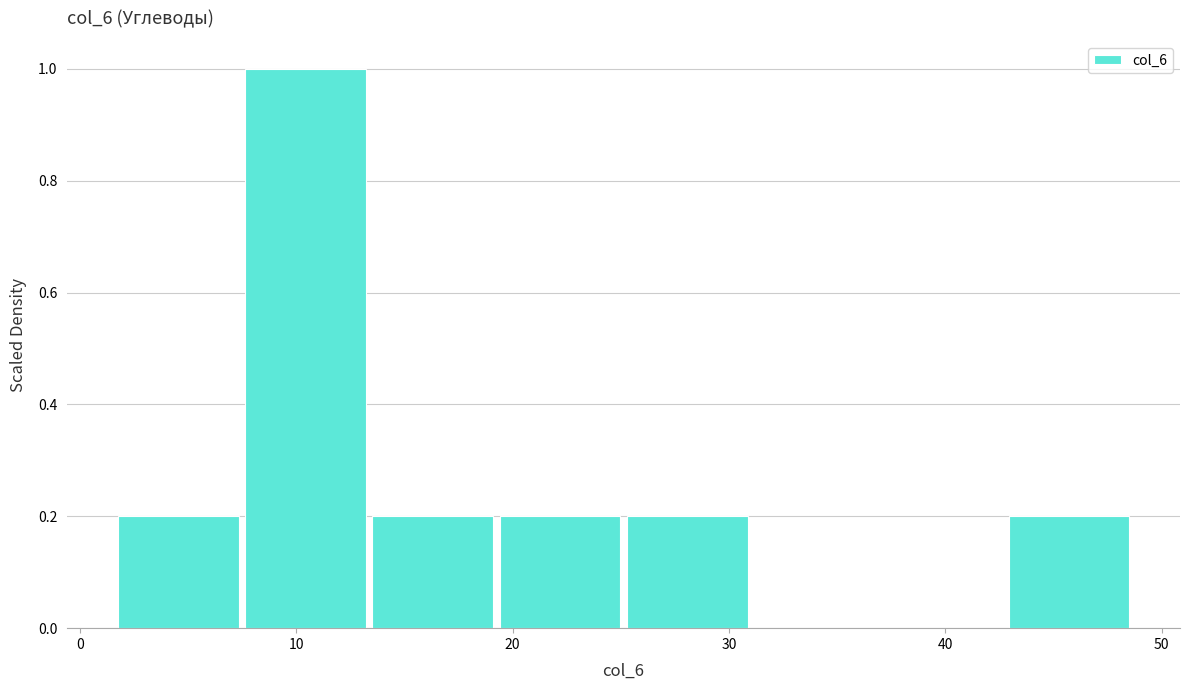

How tall is the bar that spans 2 to 8 on the x-axis? Neither the bar edges nor the heights are printed on the chart, so give them approximately, as read against the axes.

0.2